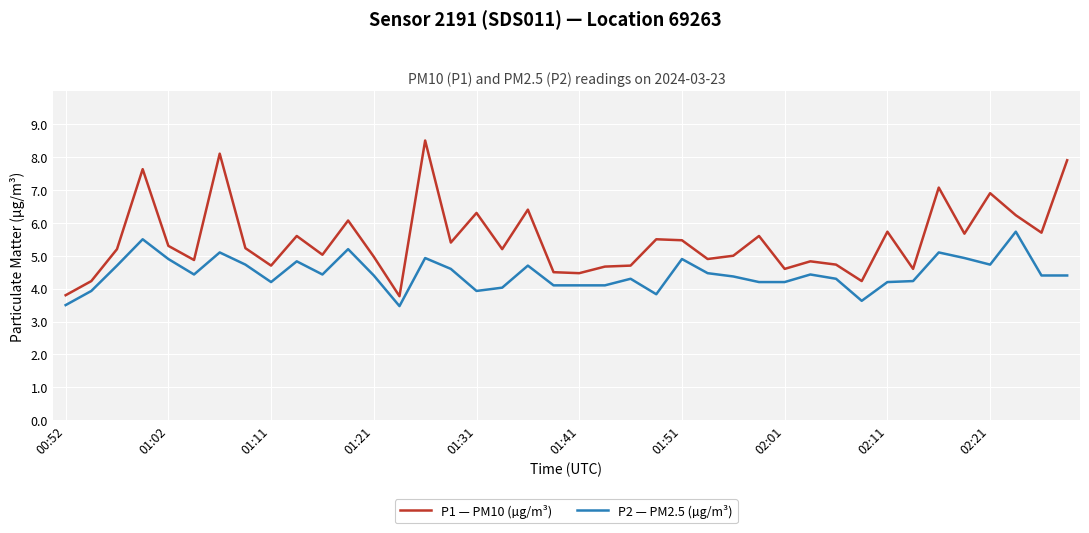

What is the difference between the second highest and minimum values in the P2 — PM2.5 (µg/m³) series?

2.0